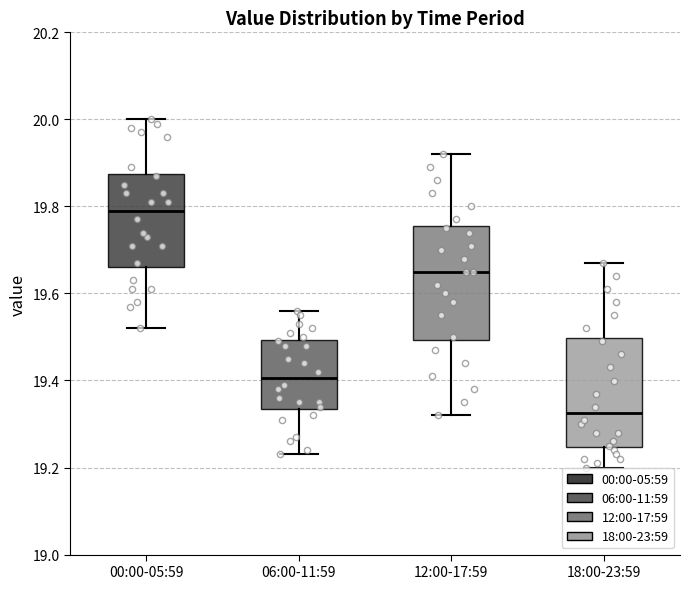

Reading left to right, read every box against the y-axis: the position of its median line, the range the box covers, and the ends of its whiskers. The values are not printed on the chart, so give them approximately, as read against the axis.

00:00-05:59: median 19.80, box 19.66 to 19.88, whiskers 19.52 to 20.00
06:00-11:59: median 19.40, box 19.34 to 19.50, whiskers 19.24 to 19.56
12:00-17:59: median 19.66, box 19.50 to 19.76, whiskers 19.32 to 19.92
18:00-23:59: median 19.32, box 19.24 to 19.50, whiskers 19.20 to 19.68